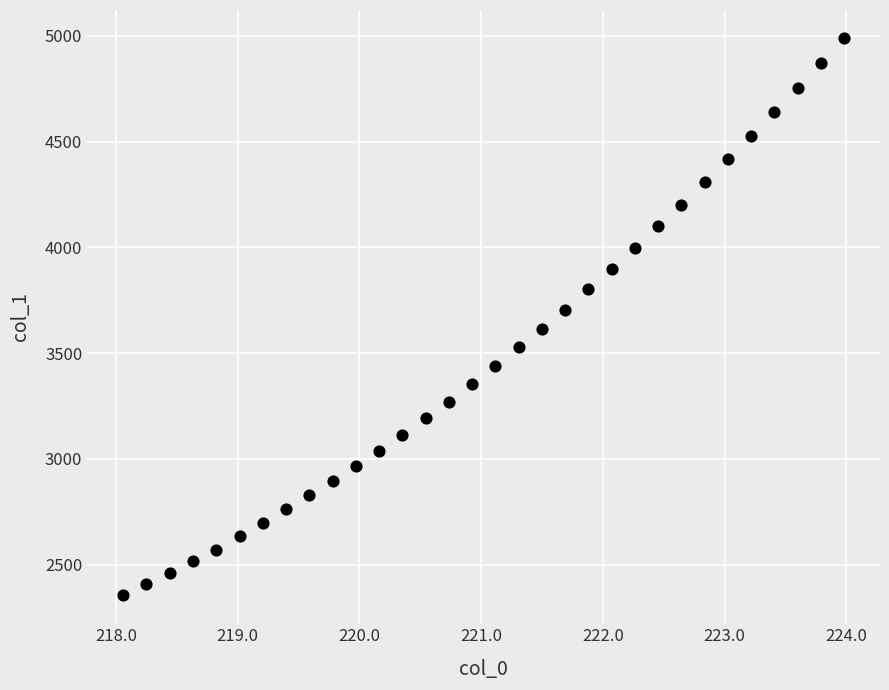

What is the range of X values (max minus min)?

5.9